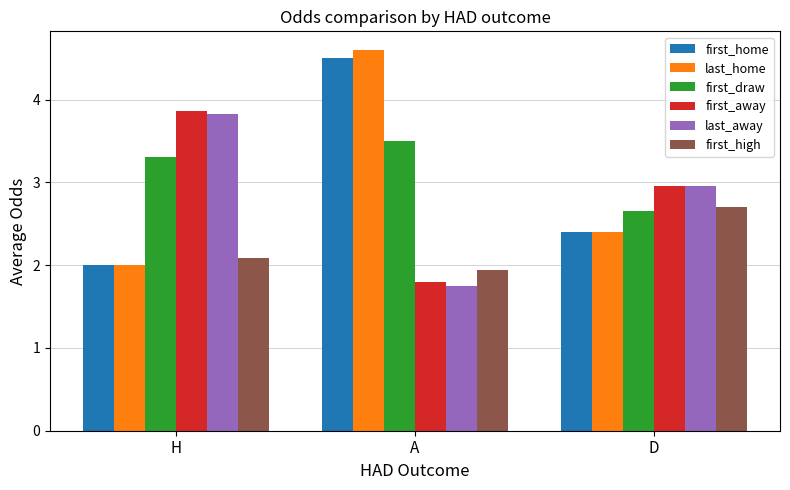

How many data points does each series have?

3